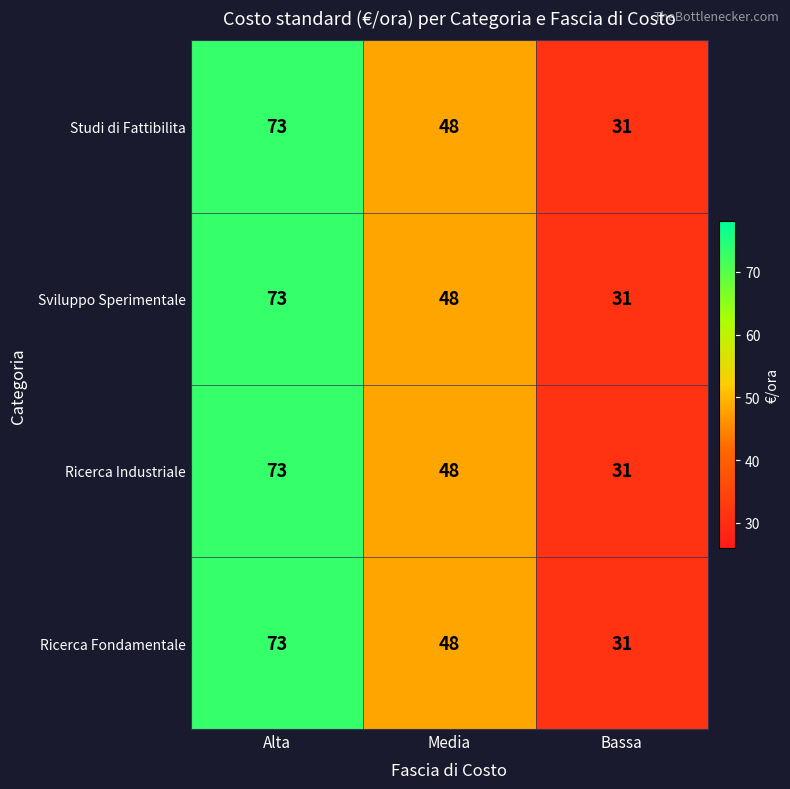

What is the maximum value shown in the chart?

73